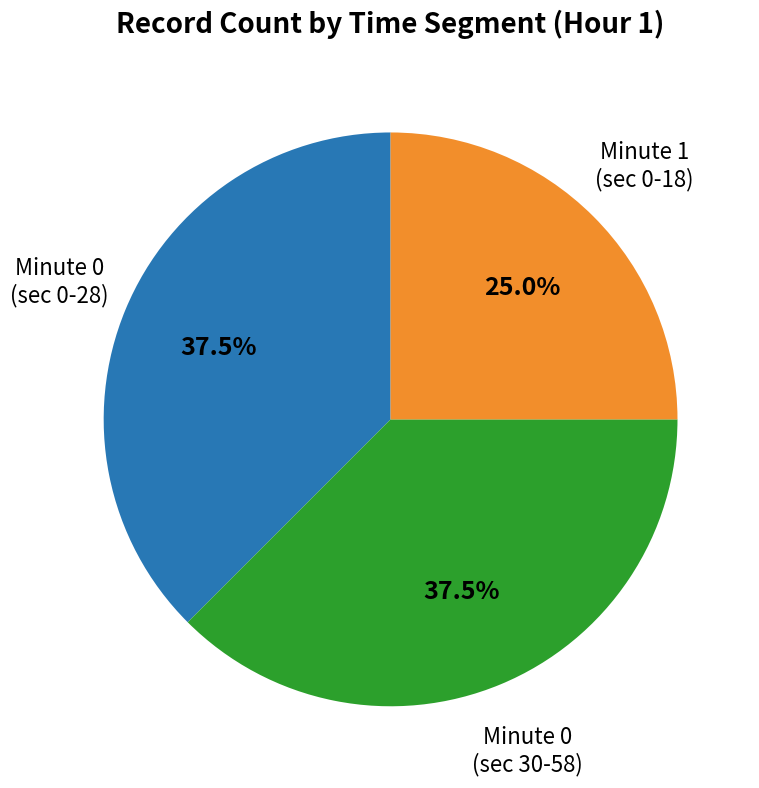

Is there a majority slice in this chart?

No